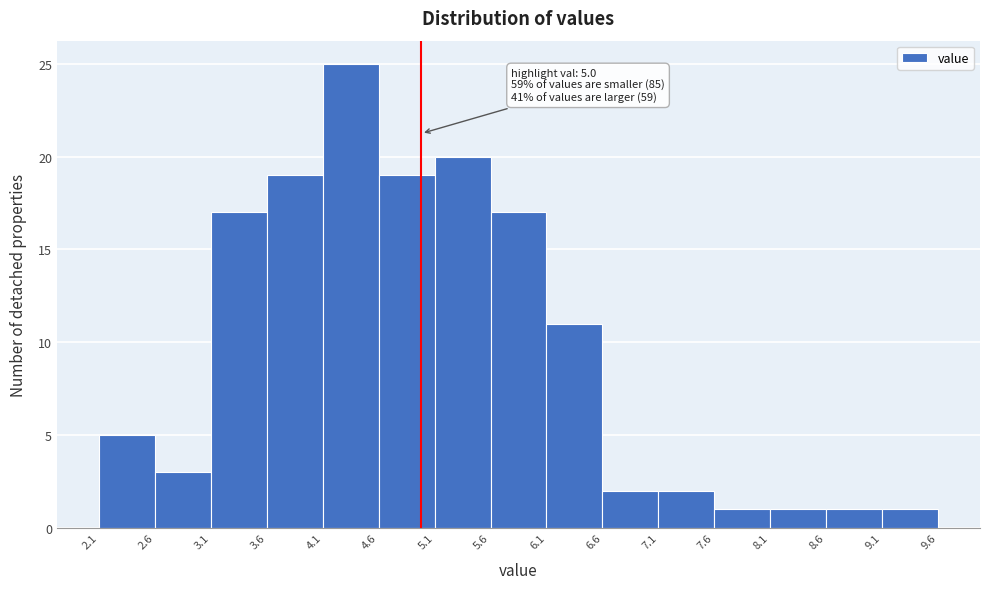

Which range on the x-axis has the tallest bar?

4.1 to 4.6